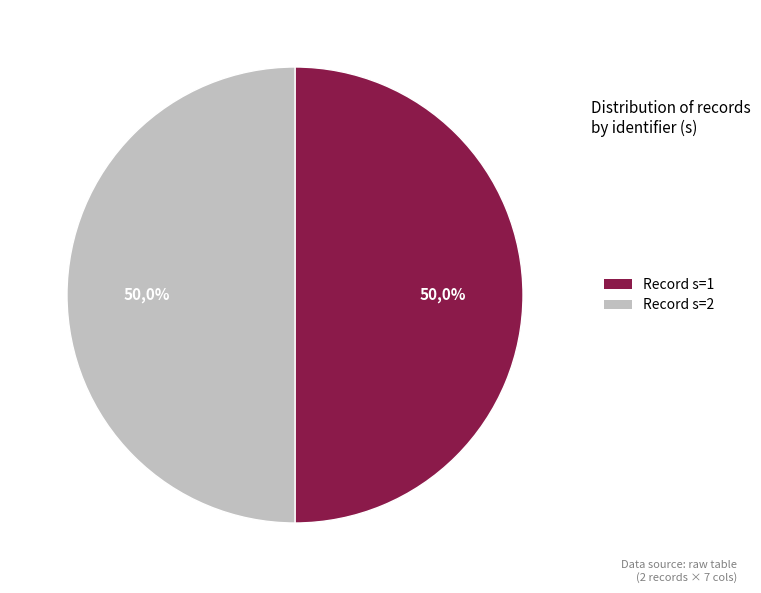

How much of the chart is everything except 2?

50.0%